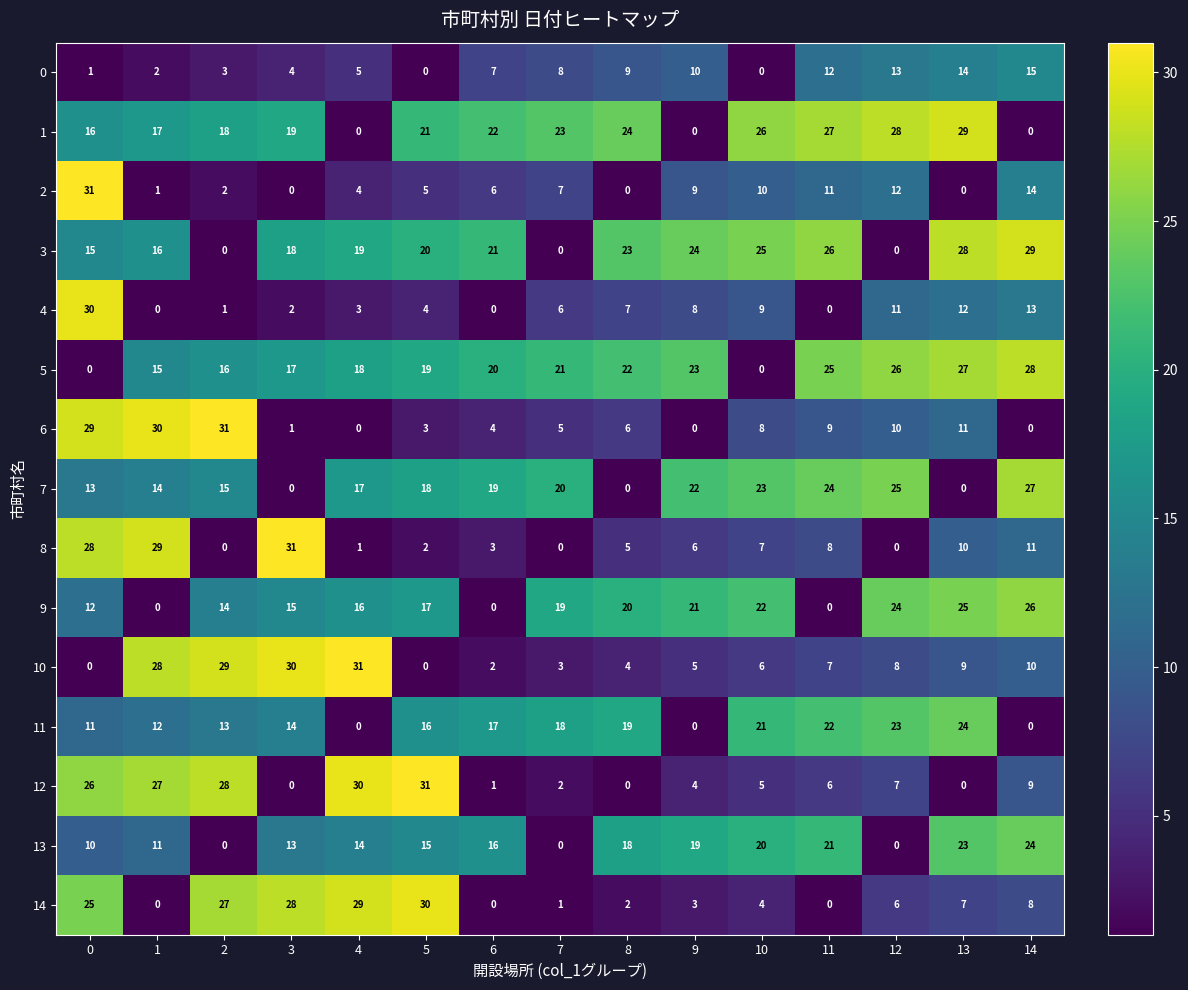

The value of 3 at 14 is 29. True or false?

True